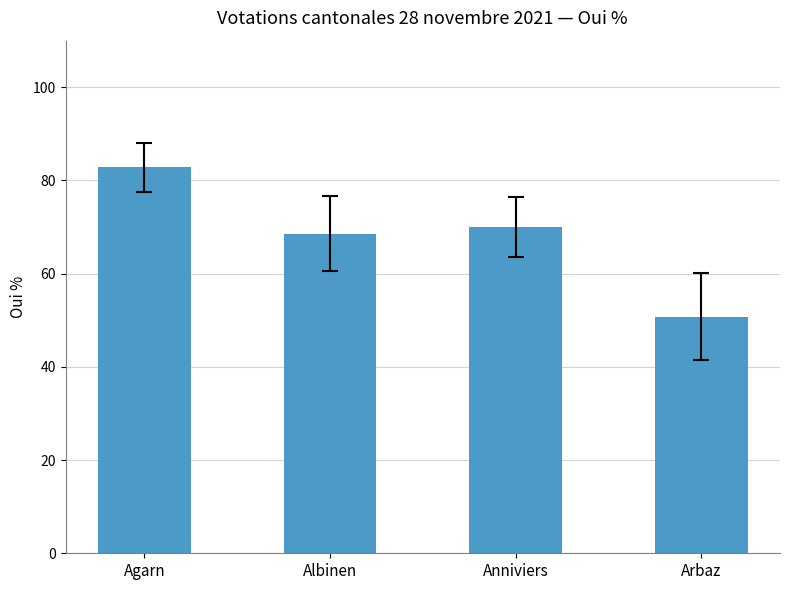

What is the average value?

68.1